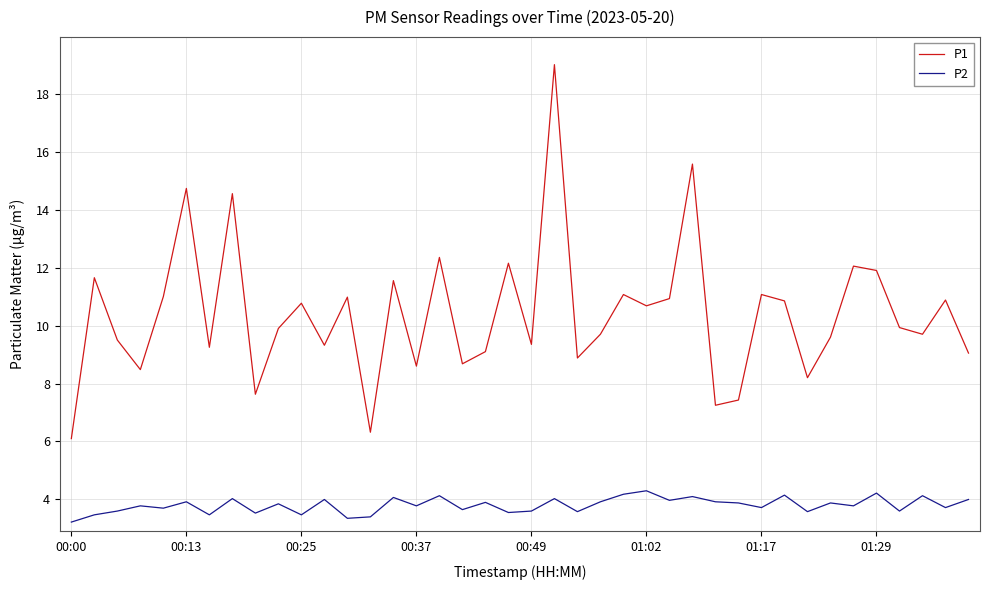

What is the maximum value for P2?

4.3